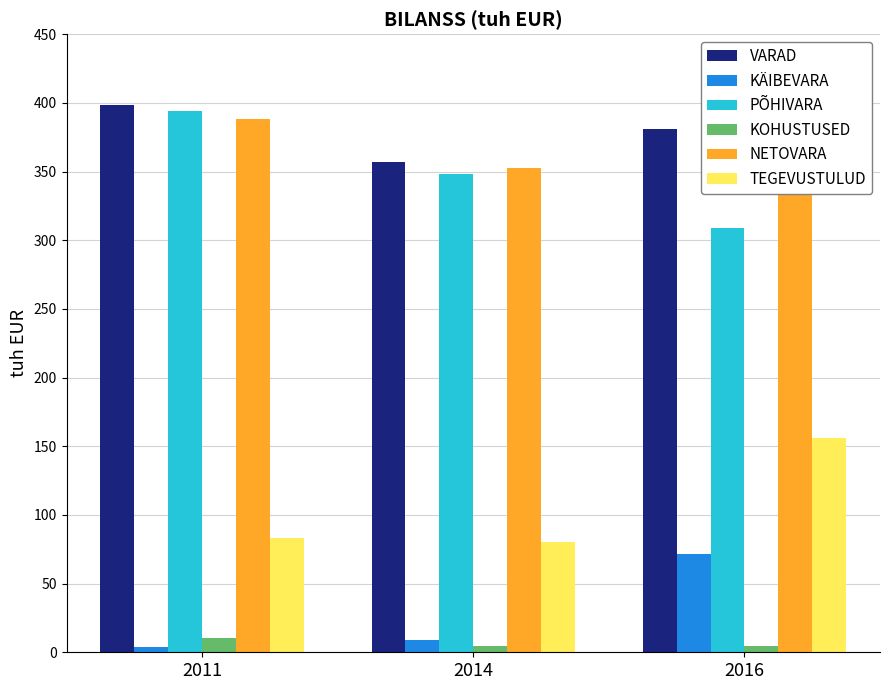

What is the value of the VARAD bar at the 1st from the left?

398.1